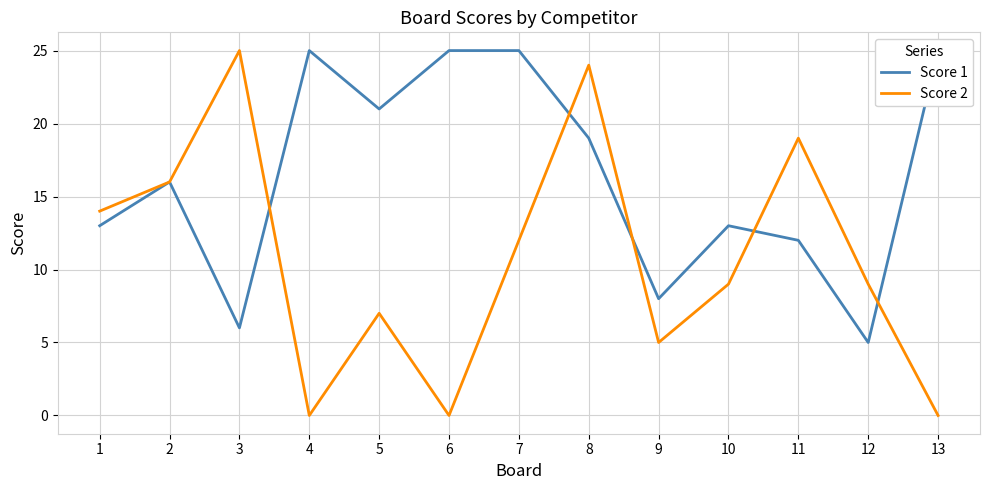

What is the total value across all series at 6?

25